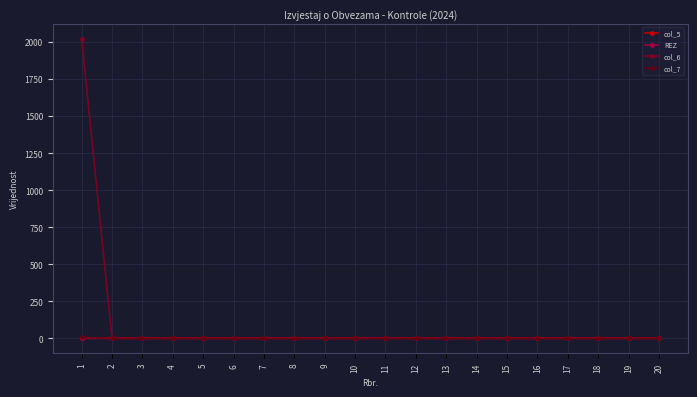

Count the col_7 values in the range 0 to 1.

19